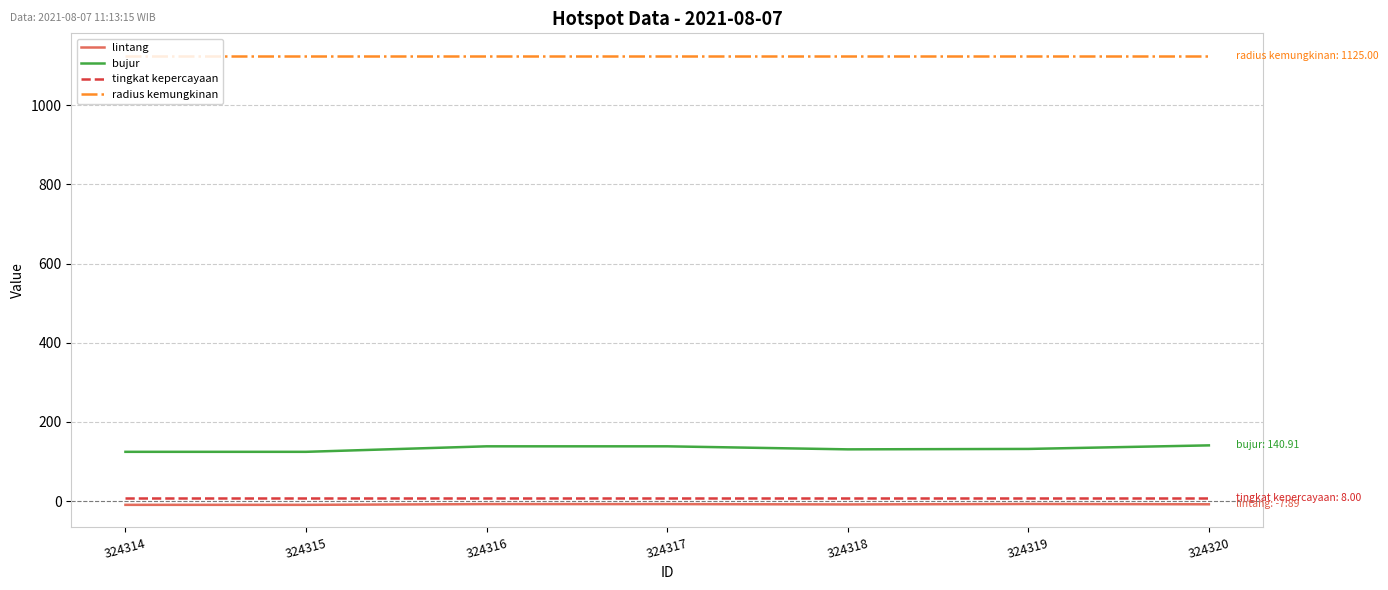

What is the difference between the bujur values at 324315 and 324319?

7.3